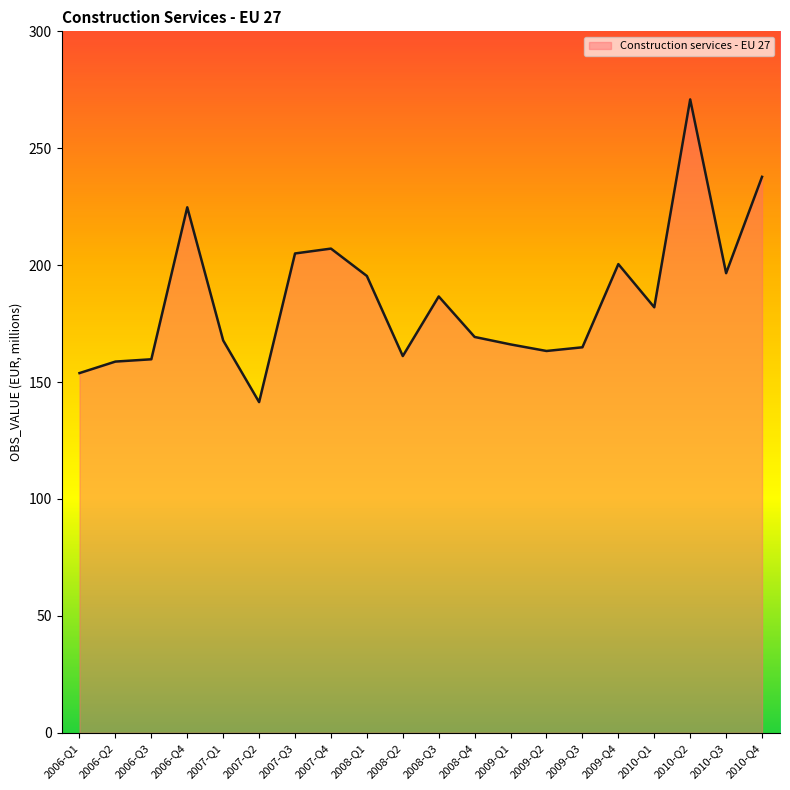

The value at 2006-Q3 is 47.5. True or false?

False